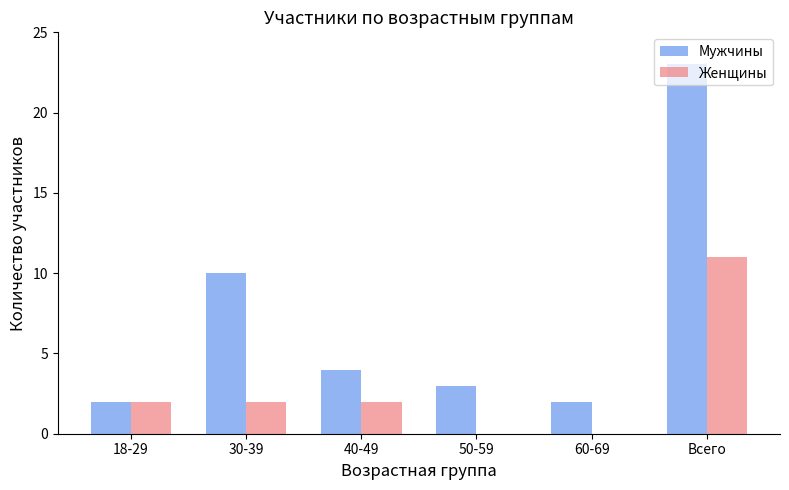

Between 18-29 and 30-39, which series saw the biggest shift?

Мужчины